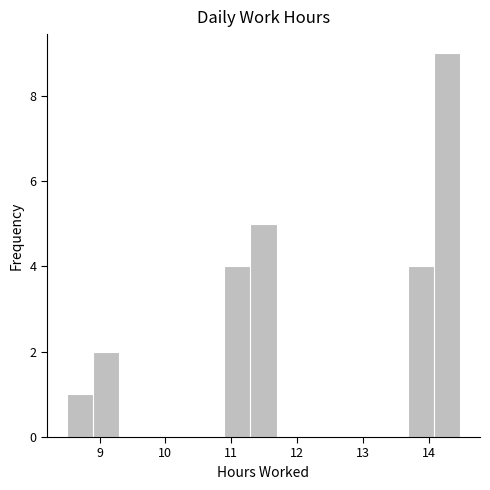

Around what value on the x-axis is the tallest bar? Give the approximate position of its centre, as read against the axis.

14.3